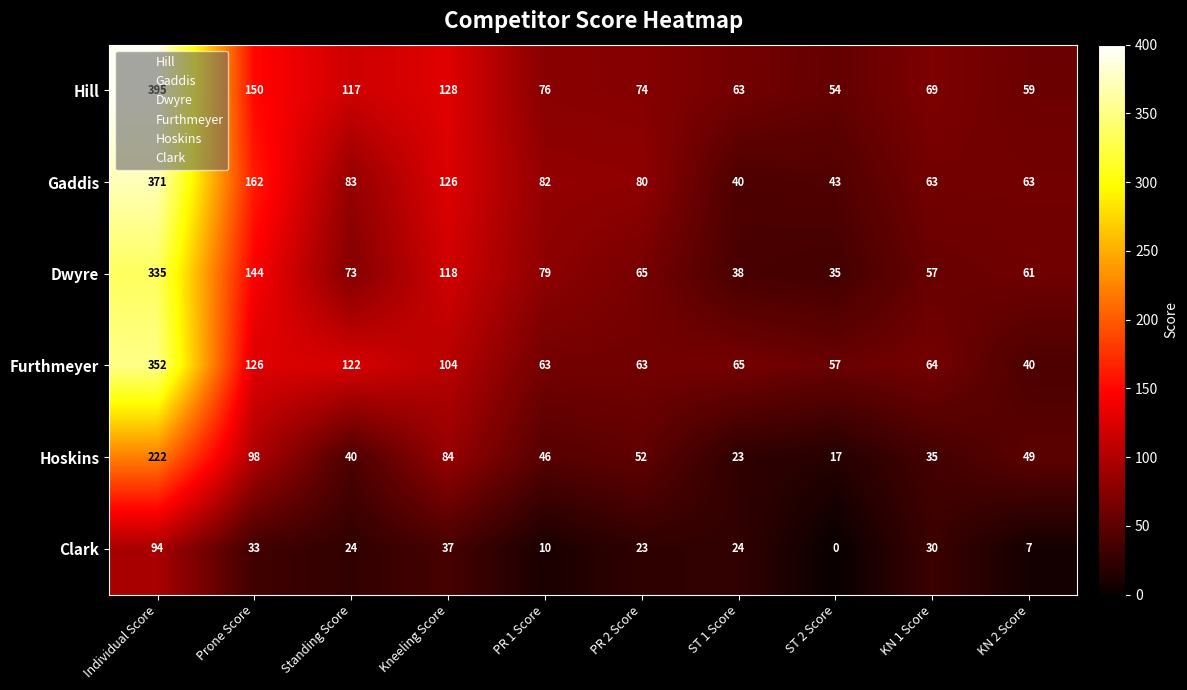

Which series has the largest total across all categories?

Hill